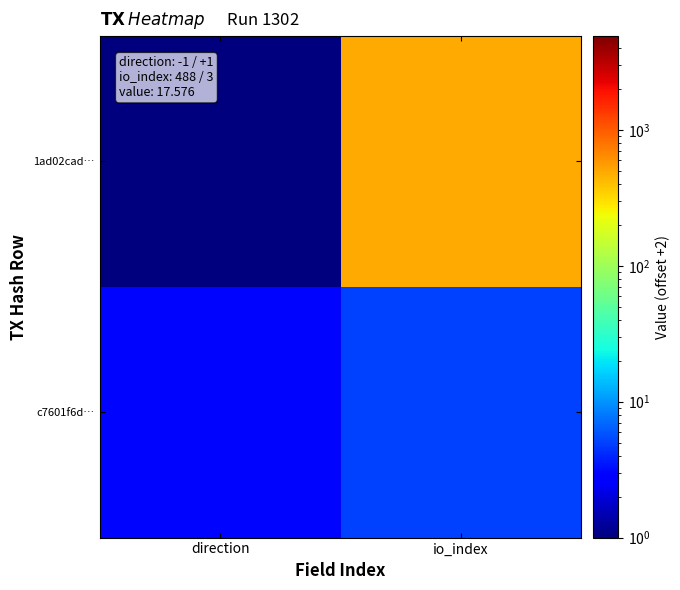

At how many categories does at least one series exceed 467?

1